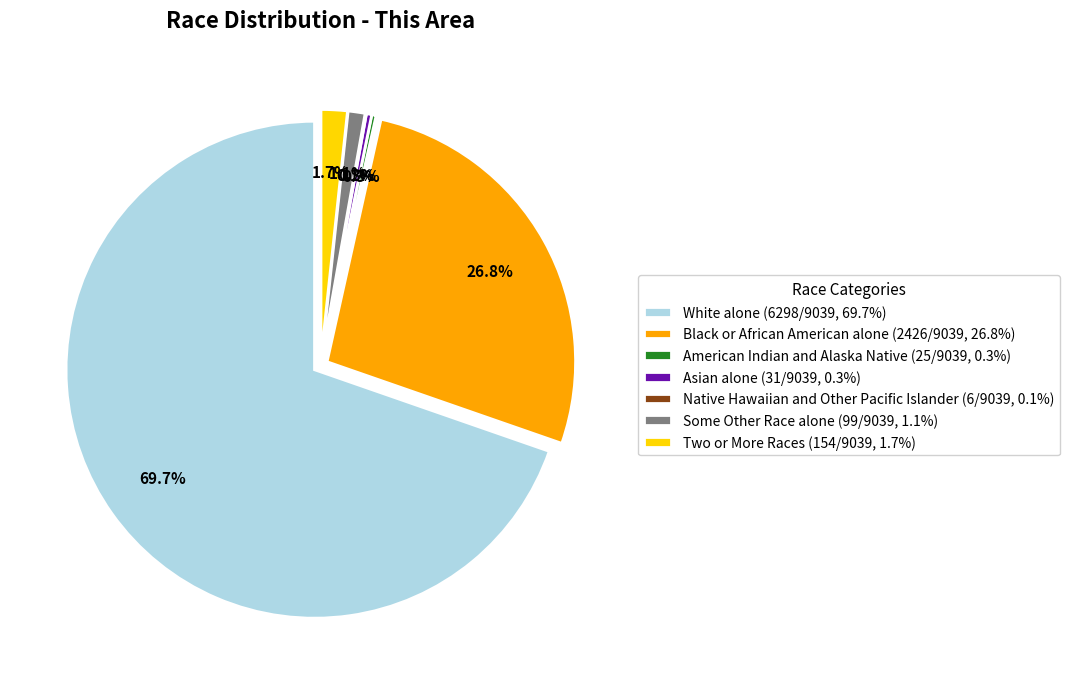

Does Some Other Race alone account for over 50% of the chart?

No